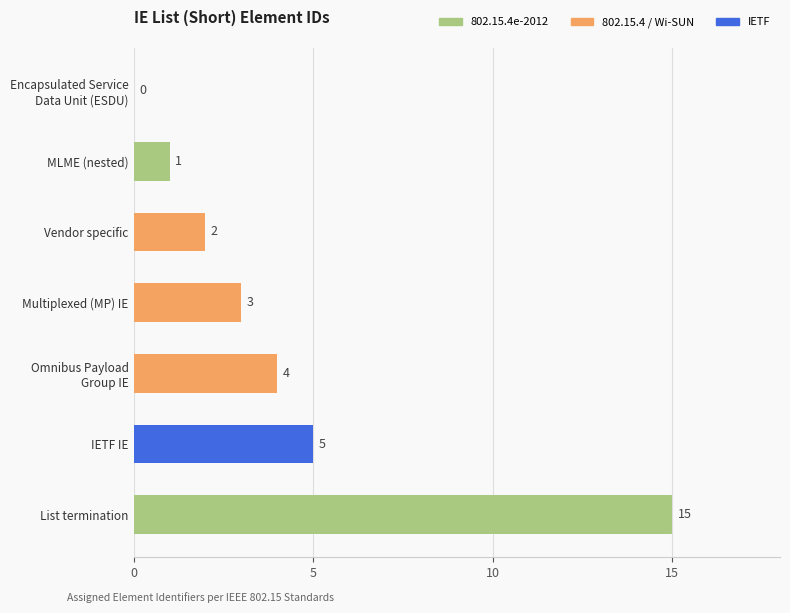

What position from the right is Vendor specific?

5